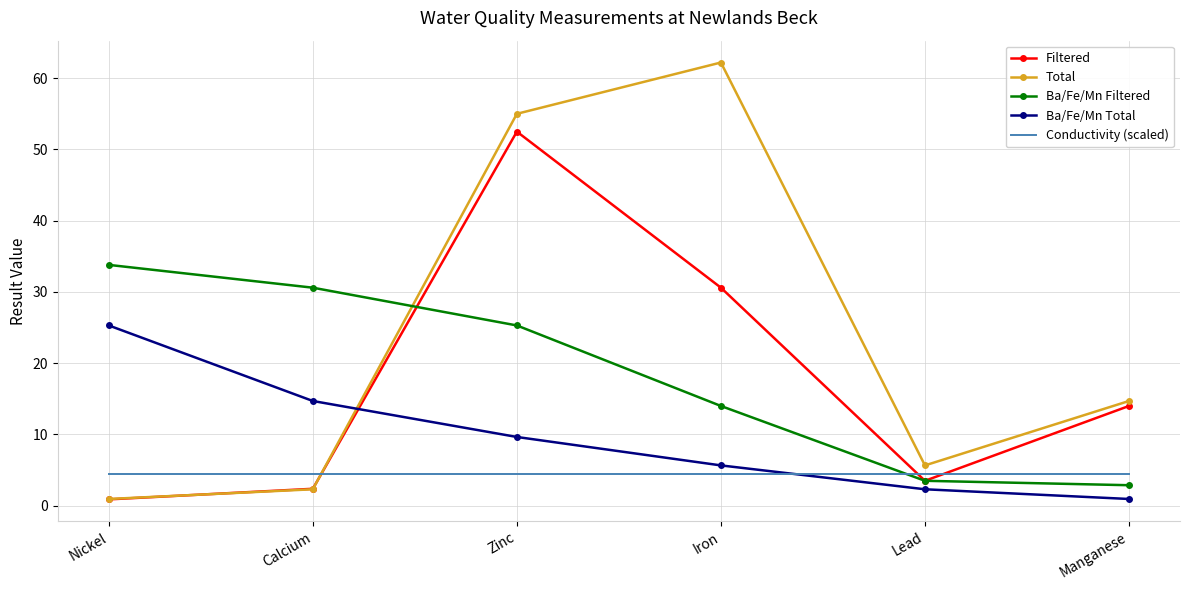

Reading right to left, extract all data points from this chart.

Filtered: Manganese=14.0	Lead=3.5	Iron=30.6	Zinc=52.5	Calcium=2.4	Nickel=0.9
Total: Manganese=14.7	Lead=5.7	Iron=62.2	Zinc=55.0	Calcium=2.3	Nickel=0.9
Ba/Fe/Mn Filtered: Manganese=2.9	Lead=3.5	Iron=14.0	Zinc=25.3	Calcium=30.6	Nickel=33.8
Ba/Fe/Mn Total: Manganese=0.9	Lead=2.3	Iron=5.7	Zinc=9.7	Calcium=14.7	Nickel=25.3
Conductivity (scaled): Manganese=4.4	Lead=4.4	Iron=4.4	Zinc=4.4	Calcium=4.4	Nickel=4.4